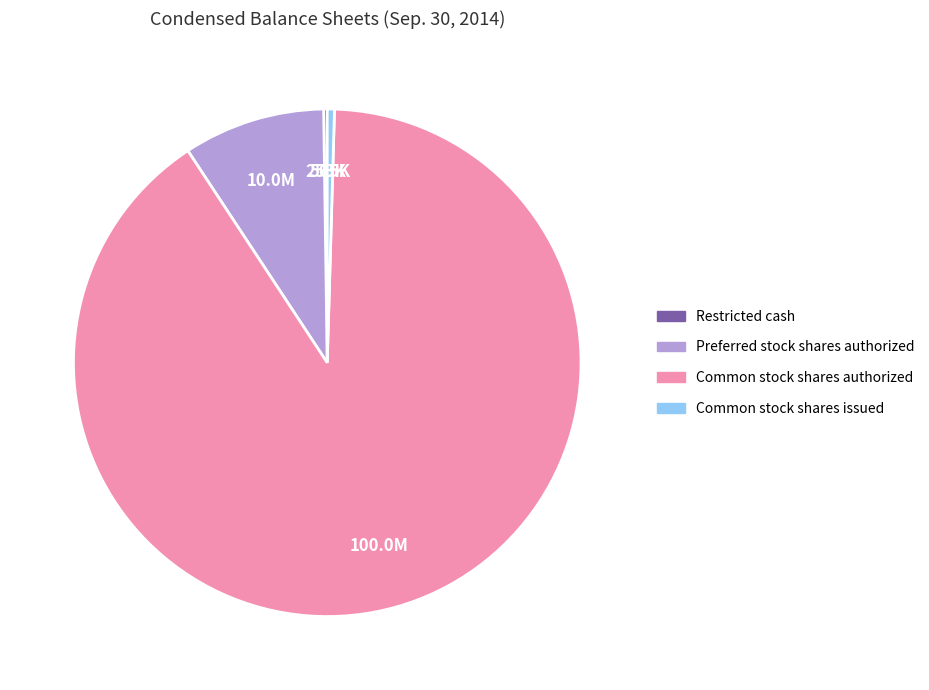

Which category has the biggest portion of the pie?

Common stock shares authorized